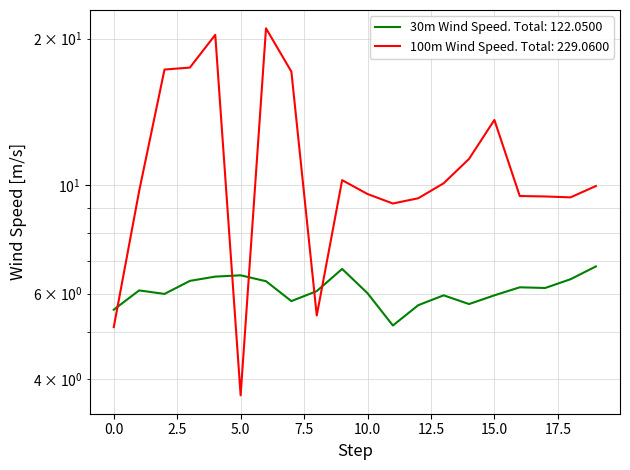

Where does the 30m Wind Speed series first go above 6?

1